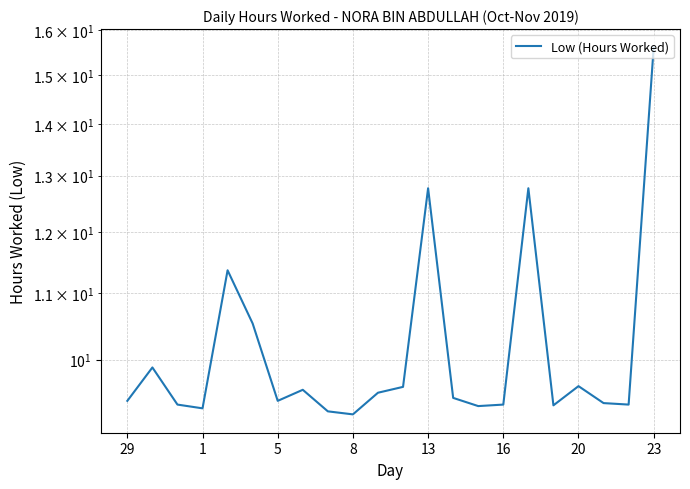

Reading left to right, extract all data points from this chart.

9.4	9.9	9.4	9.3	11.4	10.5	9.4	9.6	9.3	9.2	9.5	9.6	12.8	9.5	9.4	9.4	12.8	9.4	9.6	9.4	9.4	15.6